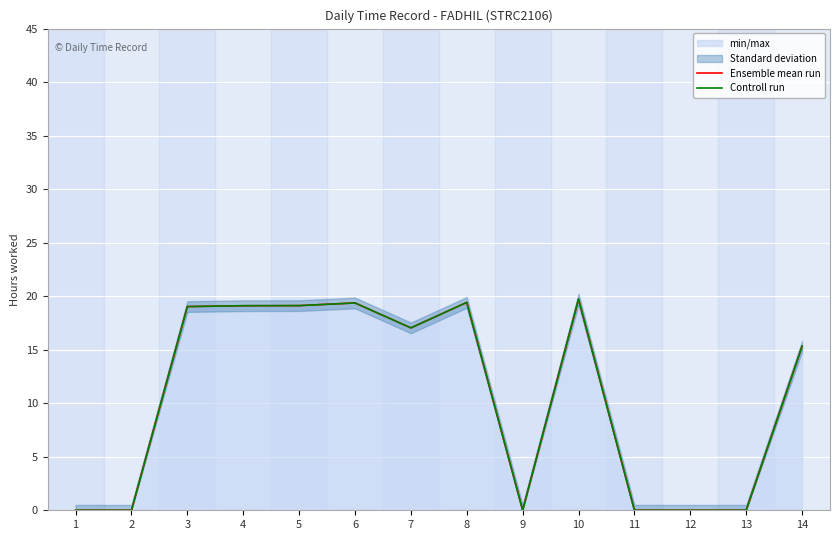

List the series in order of their peak value, lowest first.

Ensemble mean run, Controll run